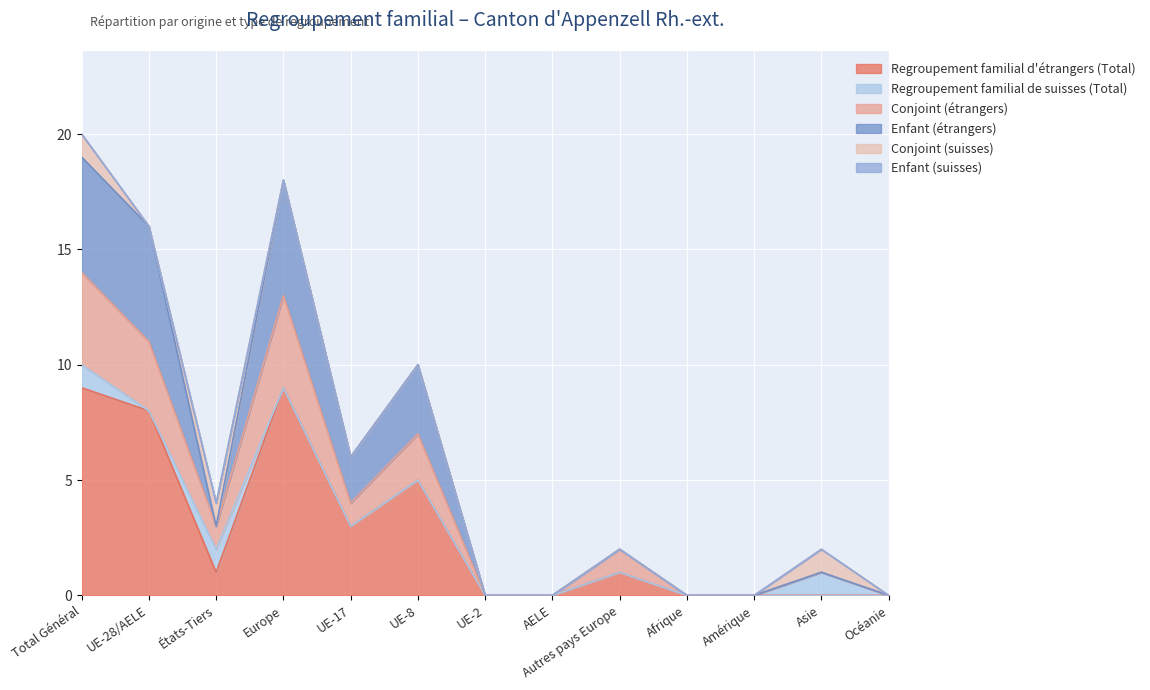

Which series changed the most between AELE and Asie?

Conjoint (étrangers)